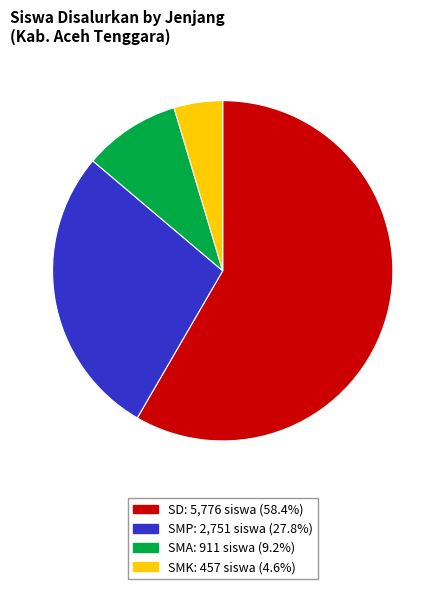

Which has a higher value, SMA or SMP?

SMP